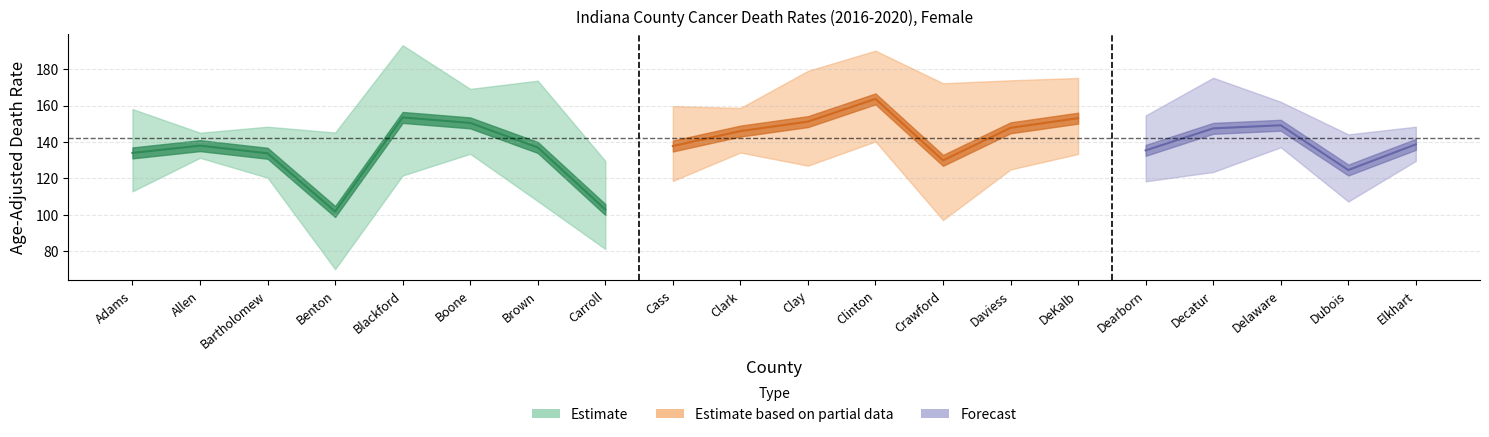

Reading right to left, transcribe all the data shown in this chart.

Age_Adjusted_Rate: 138.7	124.6	149.2	147.5	135.4	153.1	147.8	129.9	163.7	151.2	146.0	137.8	102.9	137.0	150.5	153.5	101.8	133.8	138.0	134.0
Lower_CI: 129.6	107.3	137.1	123.5	118.4	133.4	124.9	97.1	140.3	127.0	134.2	118.6	81.2	107.5	133.5	121.6	70.1	120.4	131.3	112.9
Upper_CI: 148.4	144.2	162.1	175.3	154.6	175.2	173.9	172.3	190.2	179.1	158.7	159.7	129.6	173.7	169.2	193.2	145.2	148.4	145.1	158.1
Trend_5yr: -0.7	-0.3	-1.3	-0.7	-0.9	-0.7	-0.4	-1.6	-0.2	-0.1	-1.5	-1.0	-5.2	-1.9	-0.7	-0.3	-0.4	-1.1	-1.5	-0.5
Trend_Lower: -1.0	-0.9	-1.8	-1.6	-1.6	-1.3	-1.0	-2.7	-0.7	-0.9	-1.9	-1.5	-9.0	-3.1	-1.1	-1.3	-1.8	-1.7	-1.8	-1.3
Trend_Upper: -0.5	0.4	-0.8	0.3	-0.3	0.0	0.3	-0.5	0.3	0.8	-1.1	-0.5	-1.2	-0.7	-0.2	0.7	1.0	-0.5	-1.1	0.2